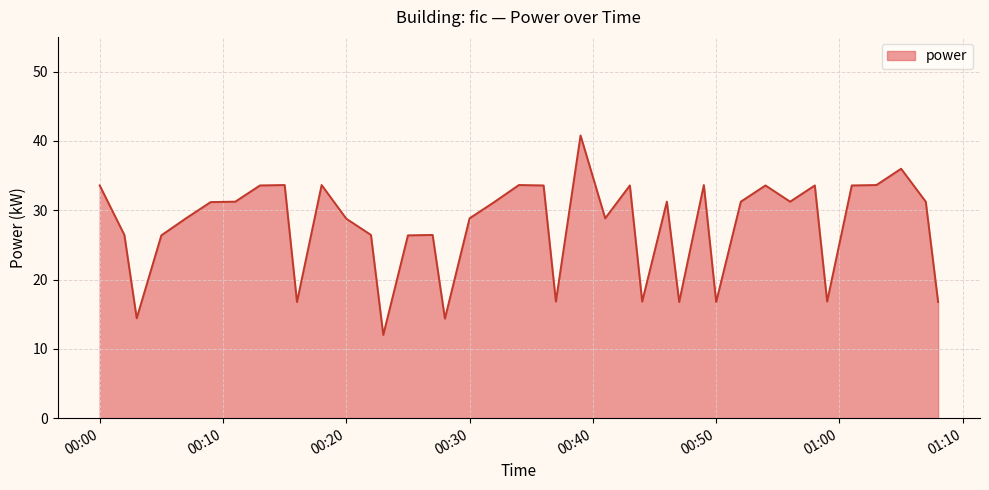

What is the greatest value displayed?

40.8